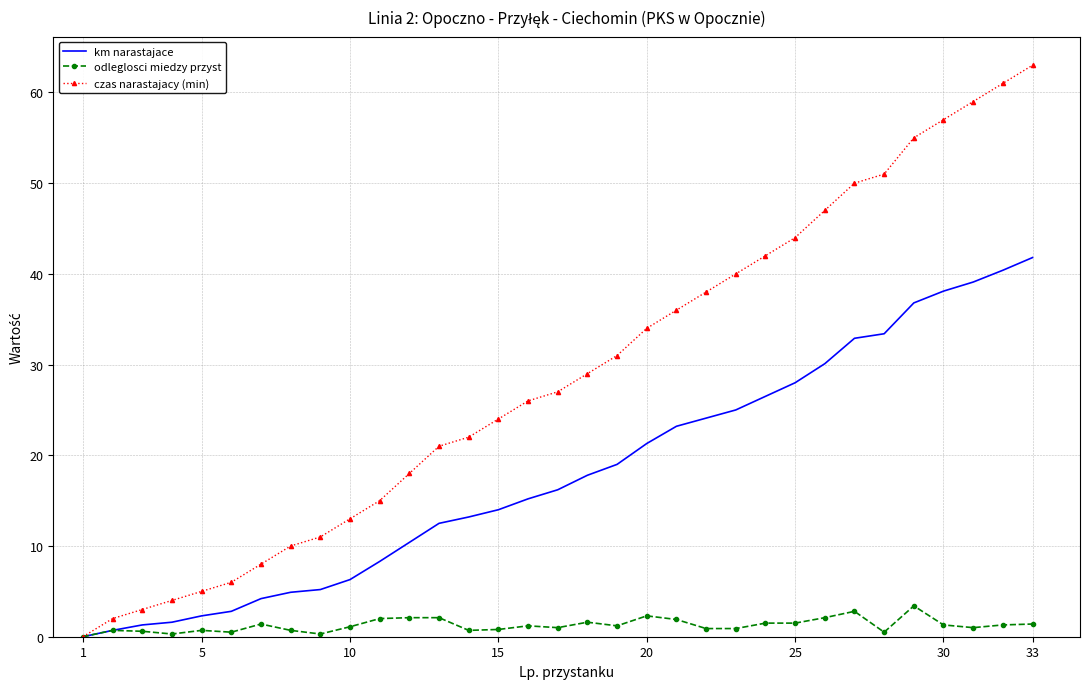

What is the maximum value shown in the chart?

63.0